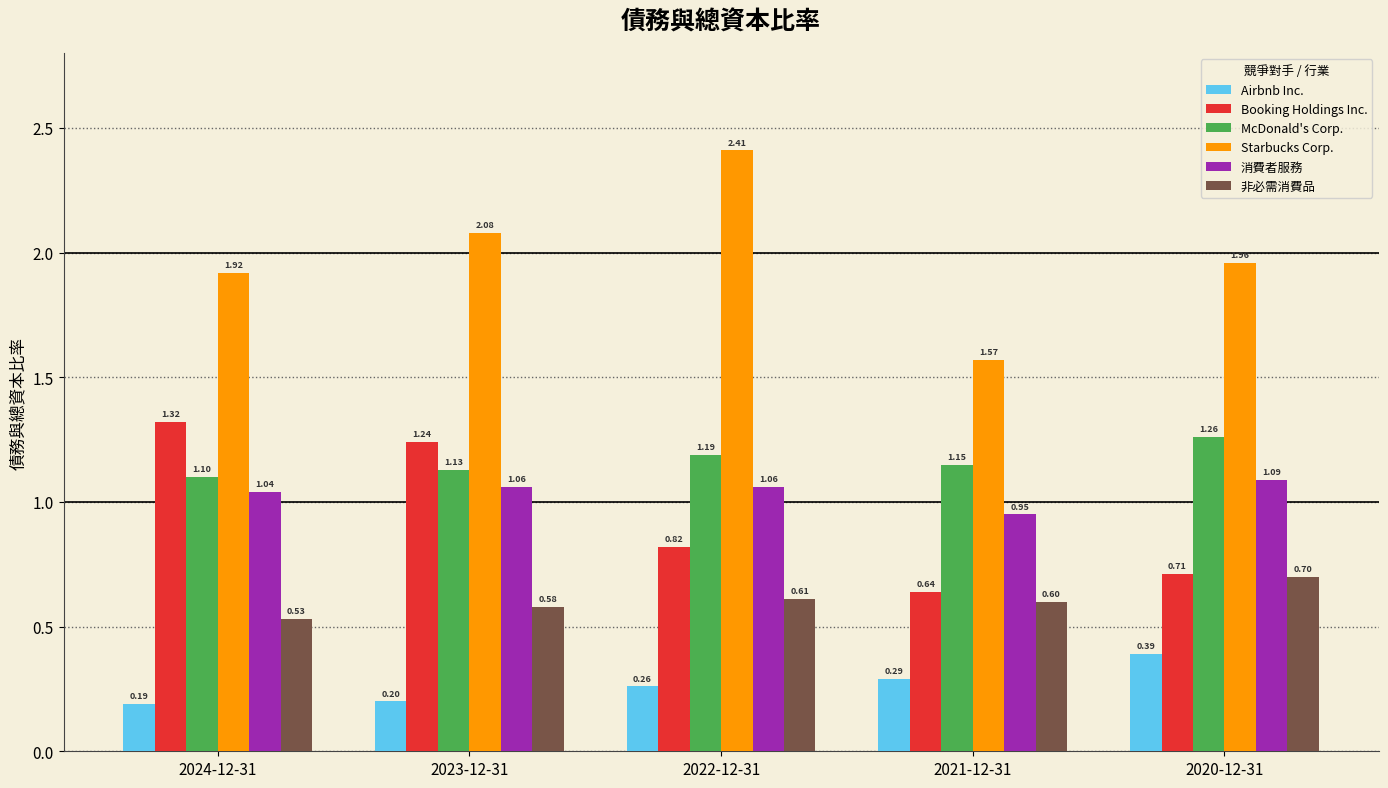

At which category is the sum across all series the highest?

2022-12-31